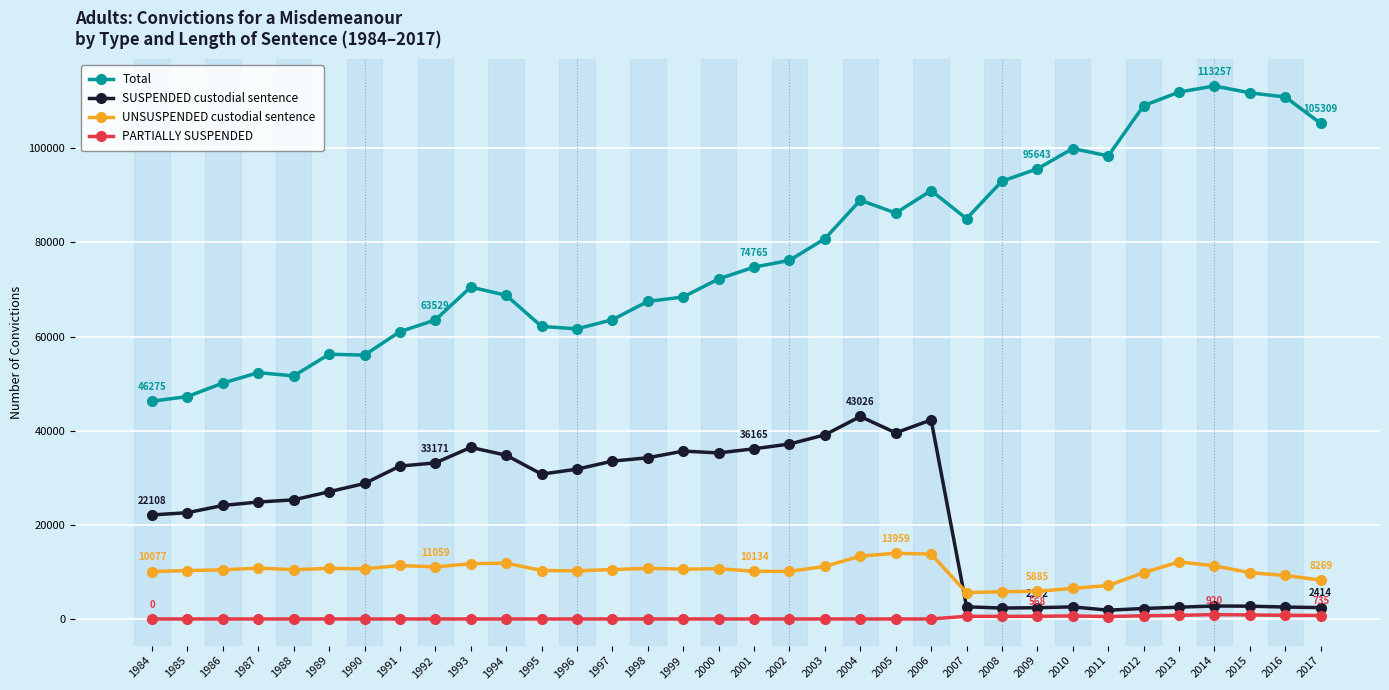

Where does the UNSUSPENDED custodial sentence series first go above 10496?

1987